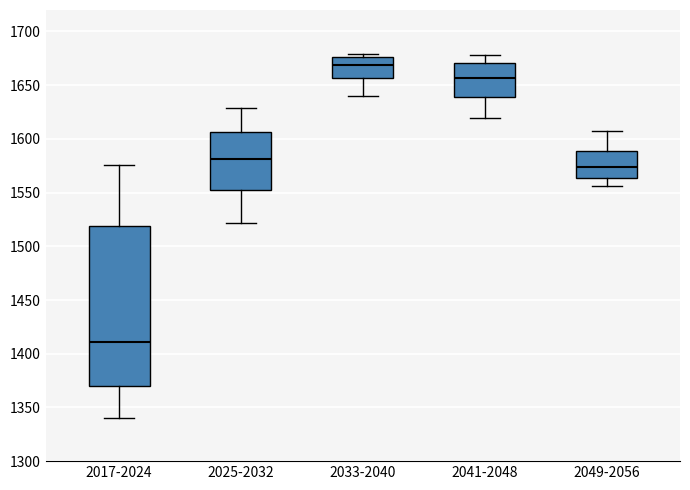

Where is the upper edge of the box for 2041-2048 on the y-axis? The values are not printed on the chart, so give them approximately, as read against the axis.

1670